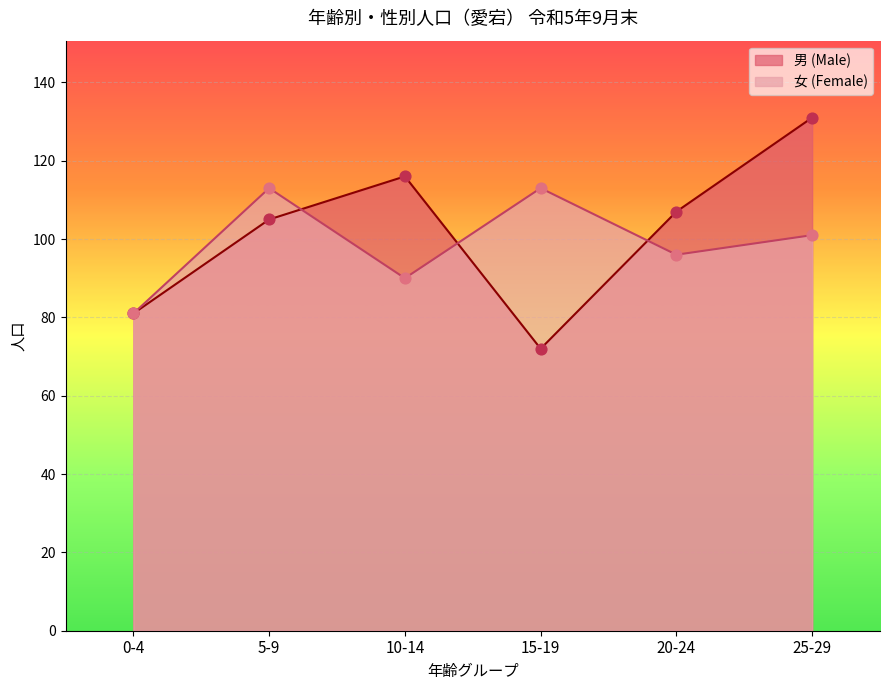

Which series contains the highest Y value?

男 (Male)